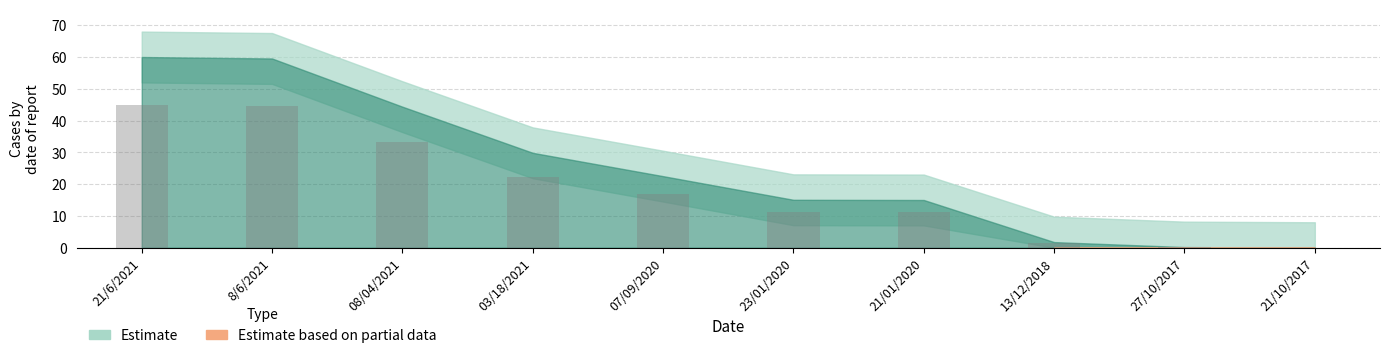

Approximately how many times larger is the value at 23/01/2020 compared to 8/6/2021?

0.3